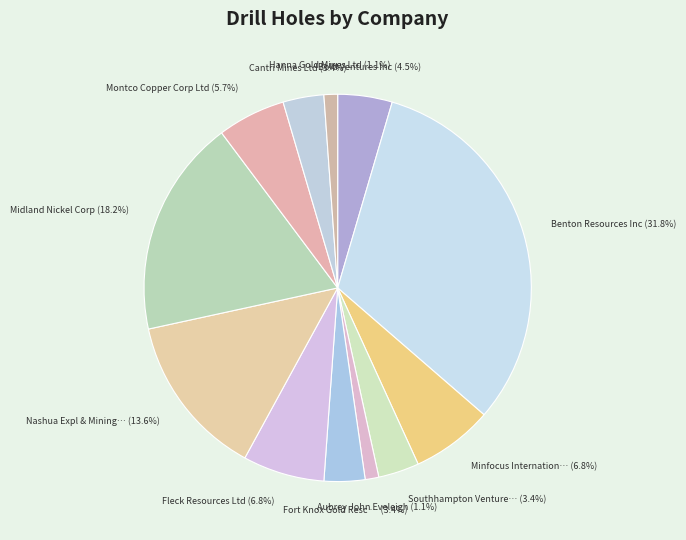

What is the smallest slice in the pie chart?

Aubrey John Eveleigh